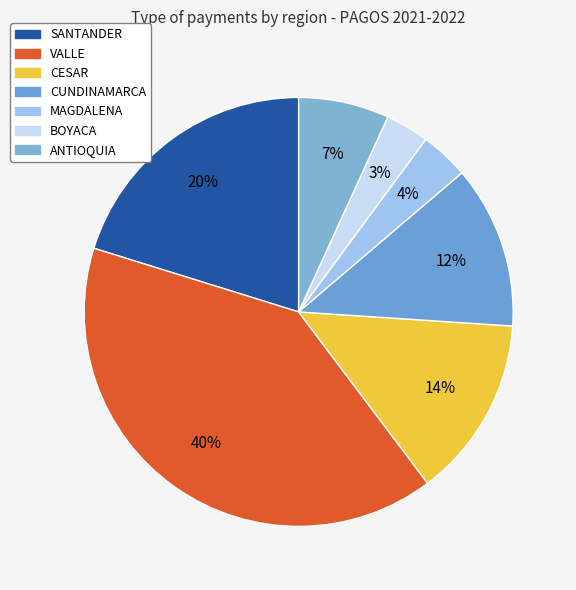

Does any single category account for the majority?

No